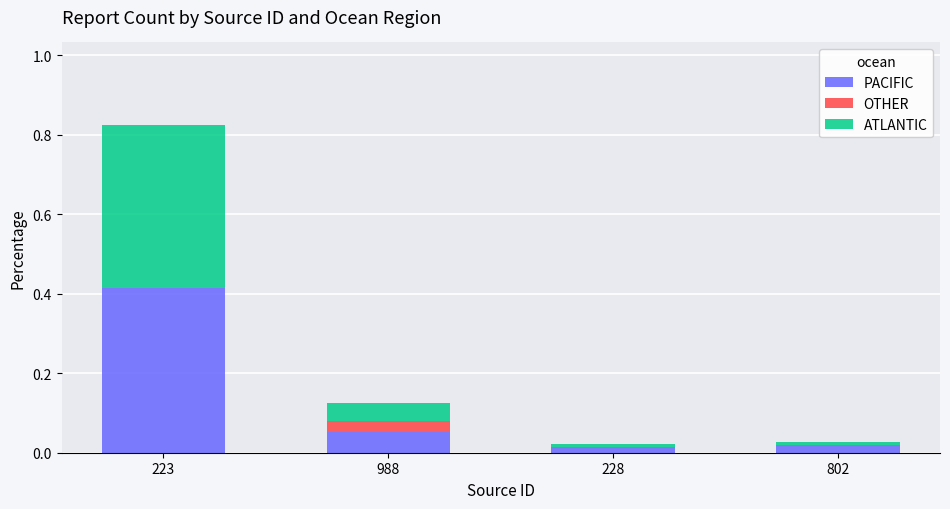

What is the sum of all PACIFIC values?

0.5